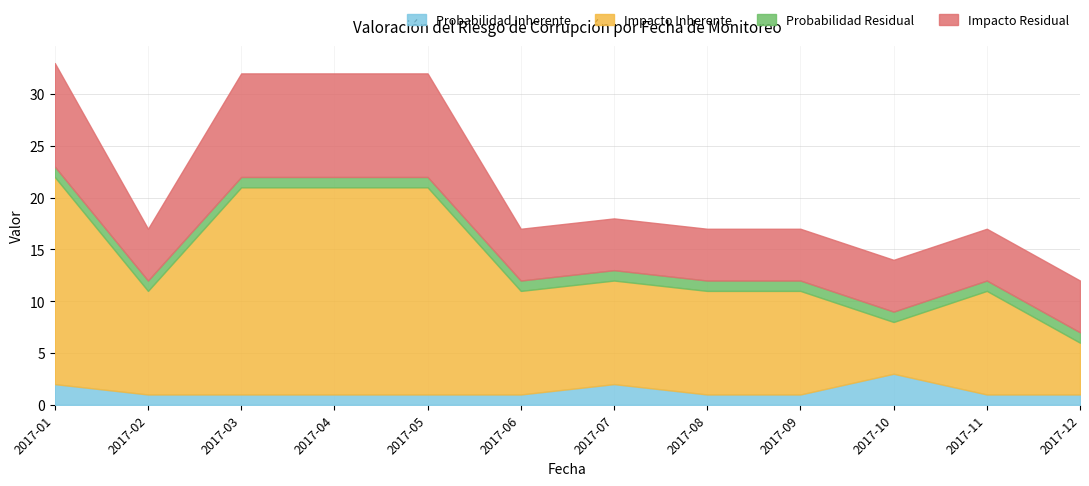

True or false: Probabilidad Inherente and Impacto Residual intersect in this chart.

False